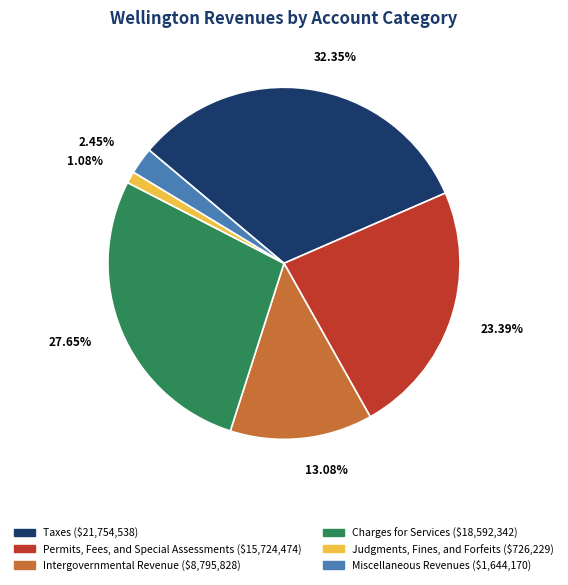

To the nearest percent, what is the combined percentage of Taxes and Judgments, Fines, and Forfeits?

33%